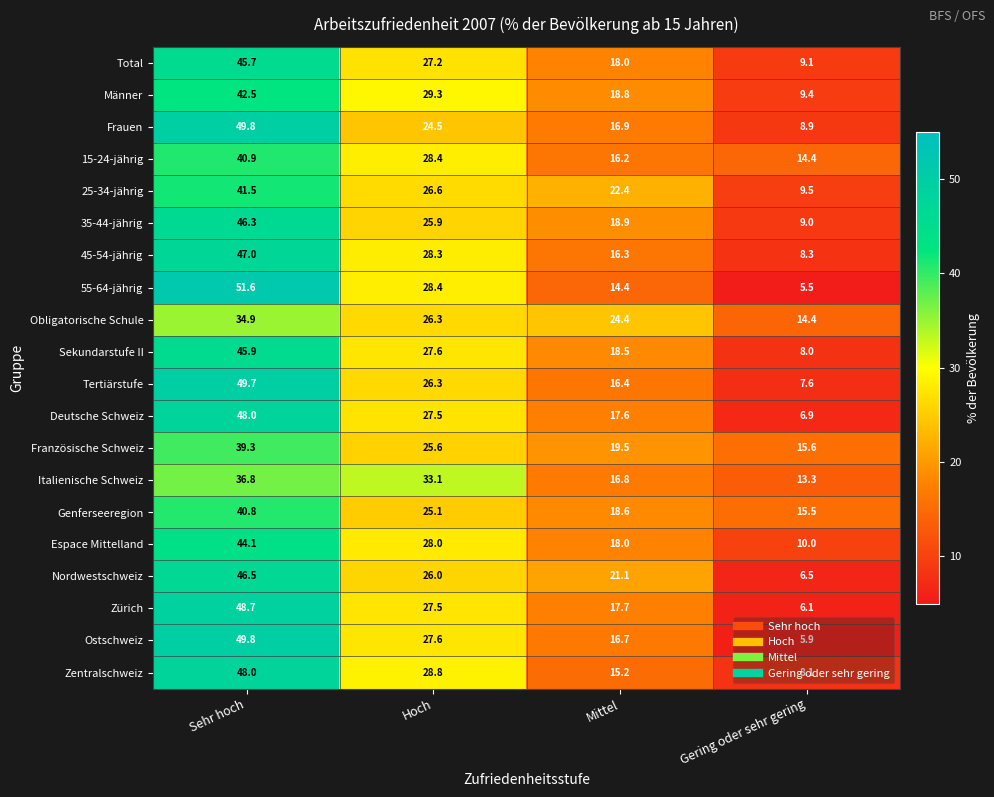

Where is 55-64-jährig nearest to the value 28?

Hoch